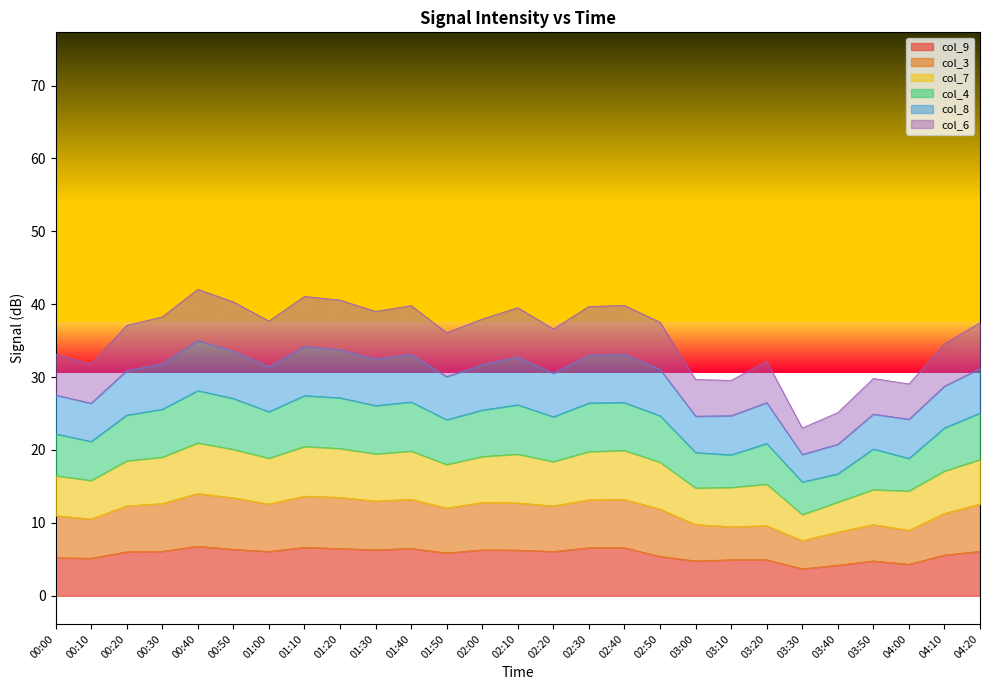

What is the label of the 2nd point from the right?

04:10